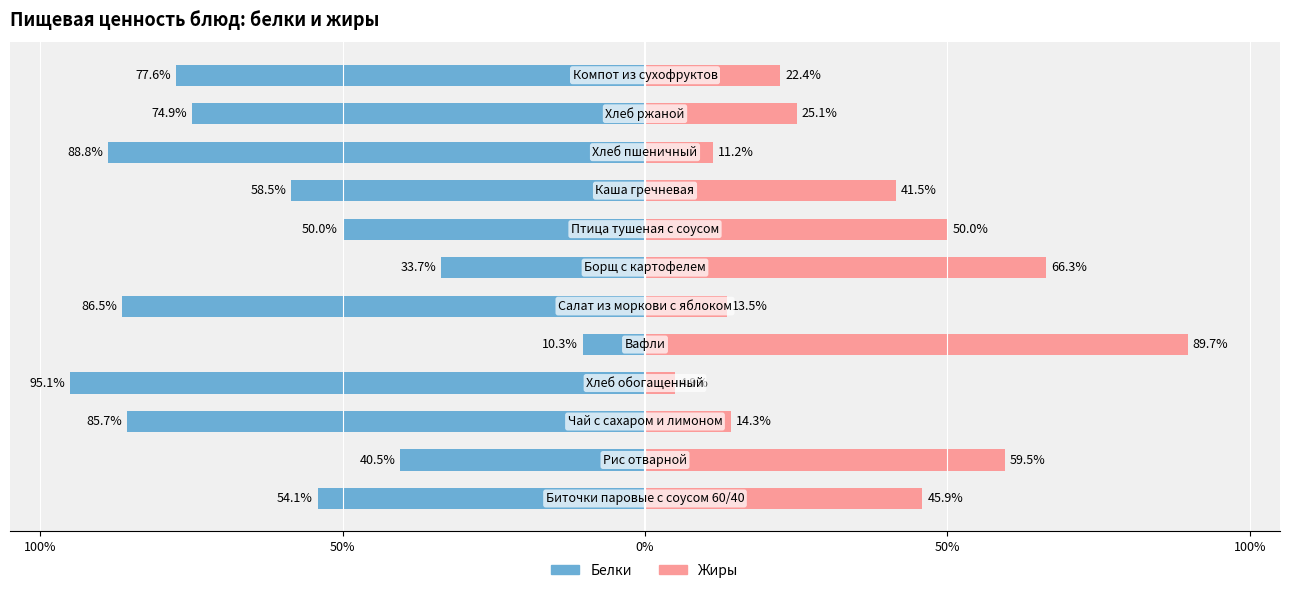

Is it true that Жиры equals 19.5 at 6?

False